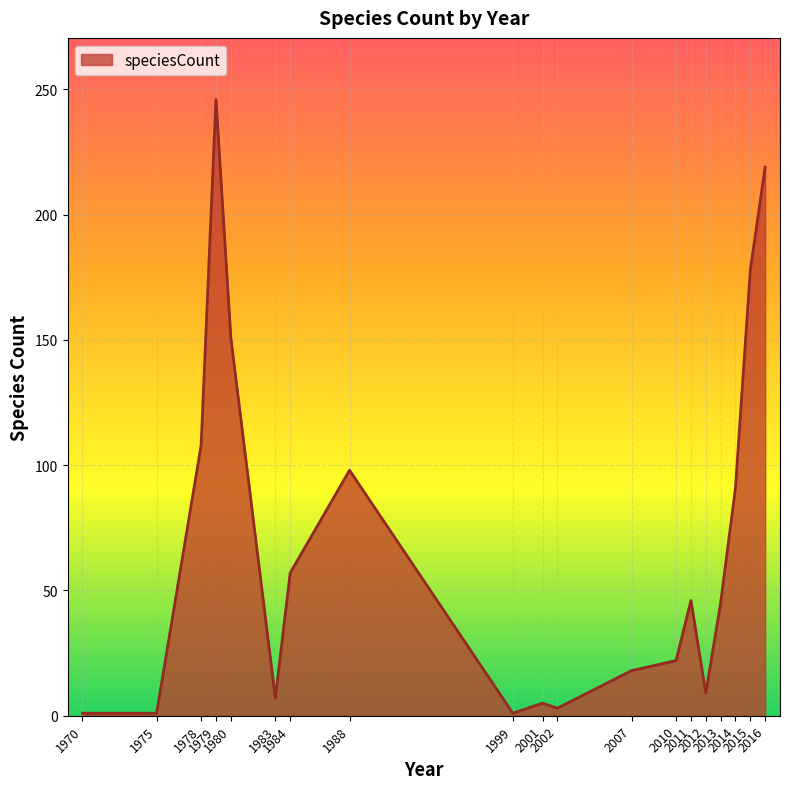

What is the minimum value shown in the chart?

1